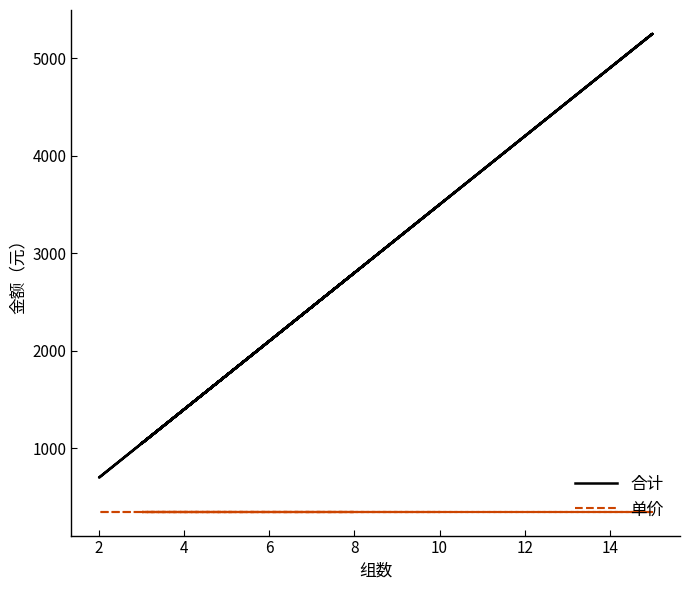

What is the smallest value displayed?

350